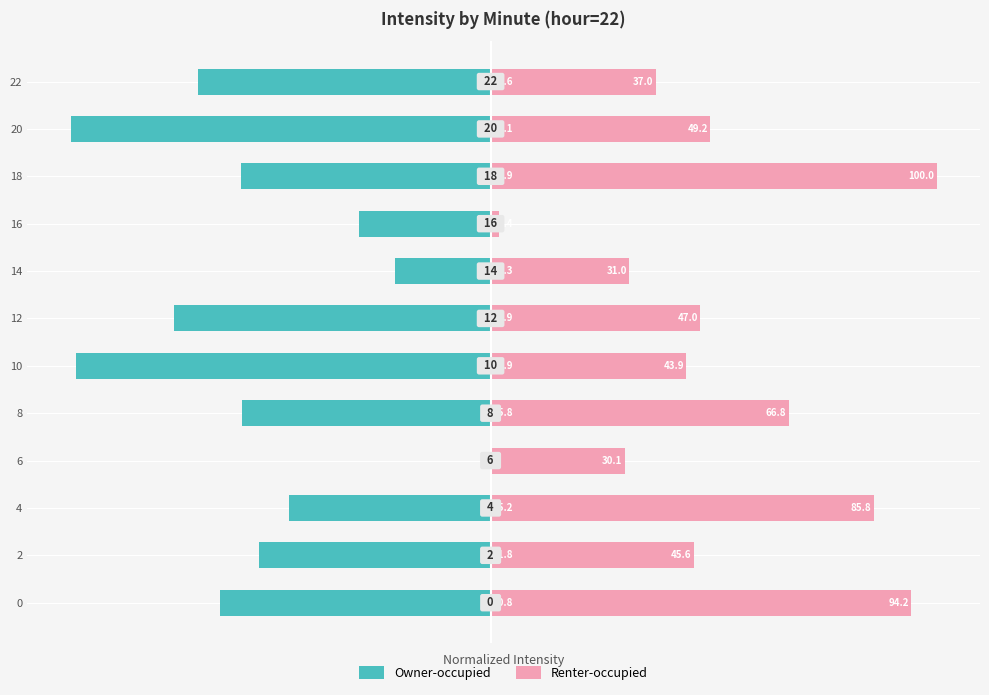

Between 0 and 6, which series saw the biggest shift?

Renter-occupied